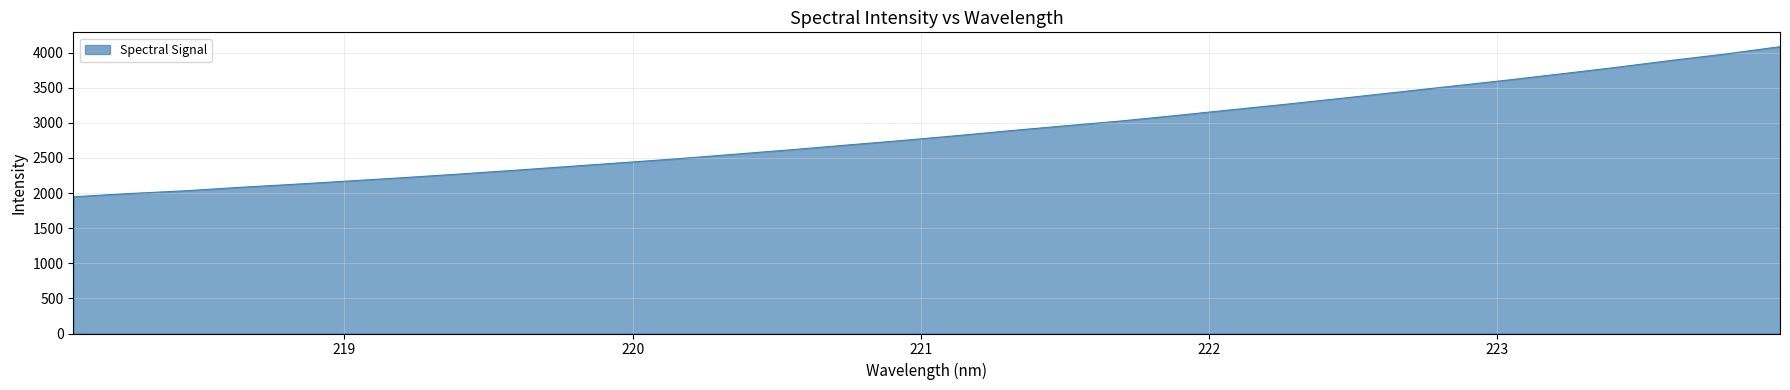

What is the minimum value shown in the chart?

1946.9